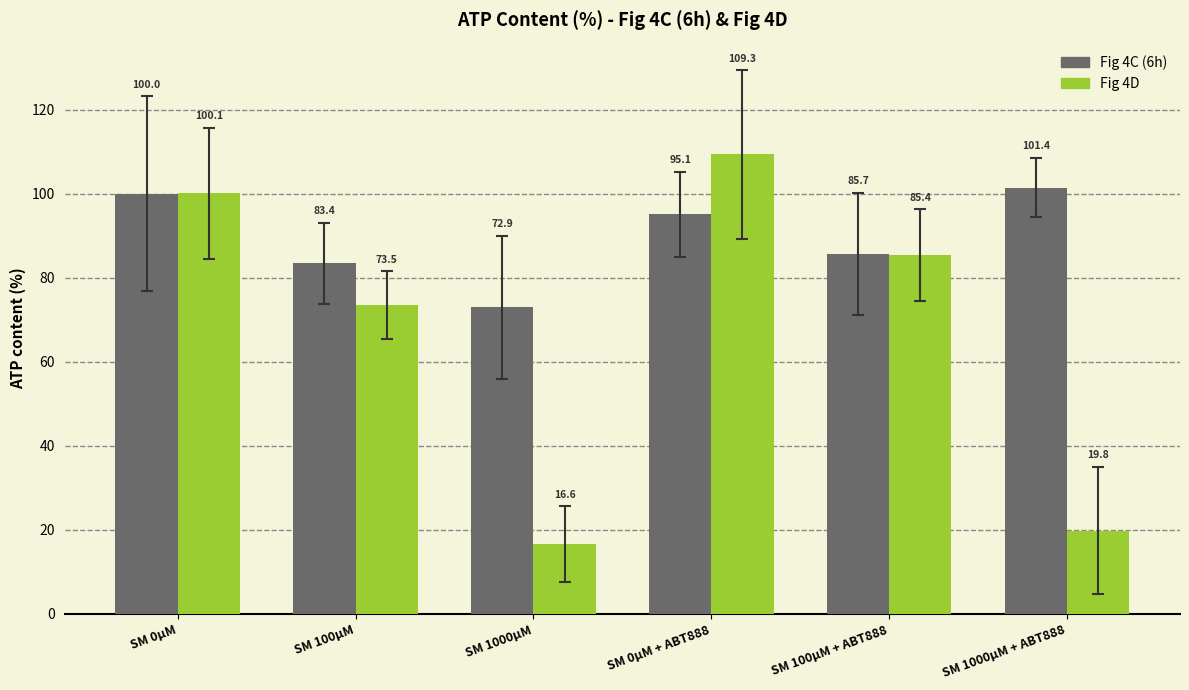

Between SM 0μM and SM 0μM + ABT888, which series saw the biggest shift?

Fig 4D